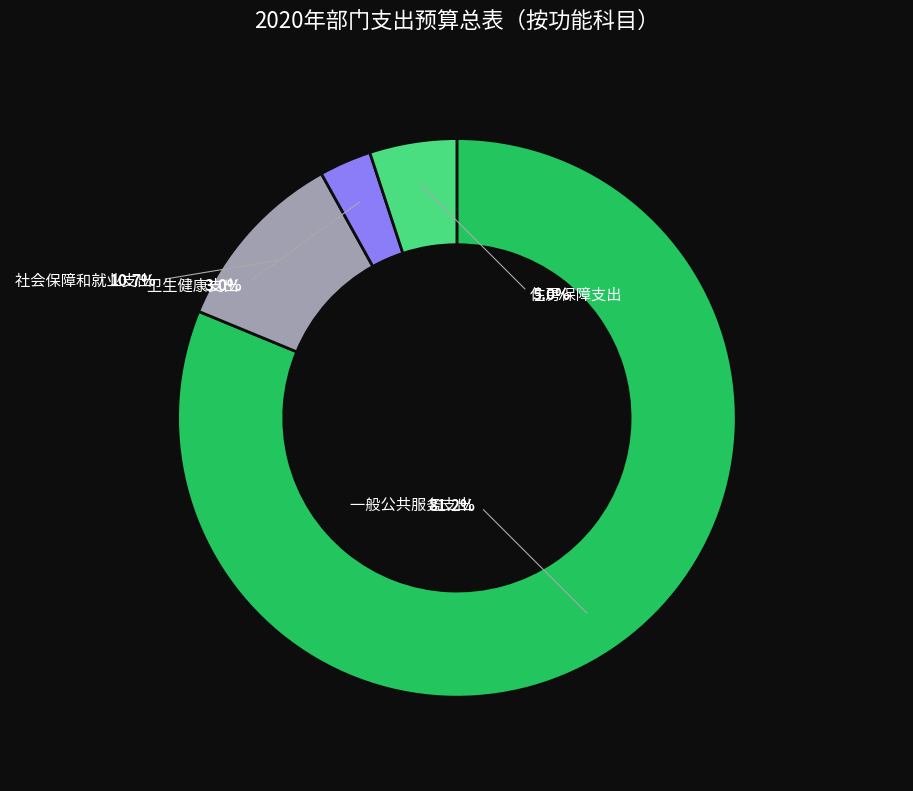

Rank the categories by value from lowest to highest.

卫生健康支出, 住房保障支出, 社会保障和就业支出, 一般公共服务支出